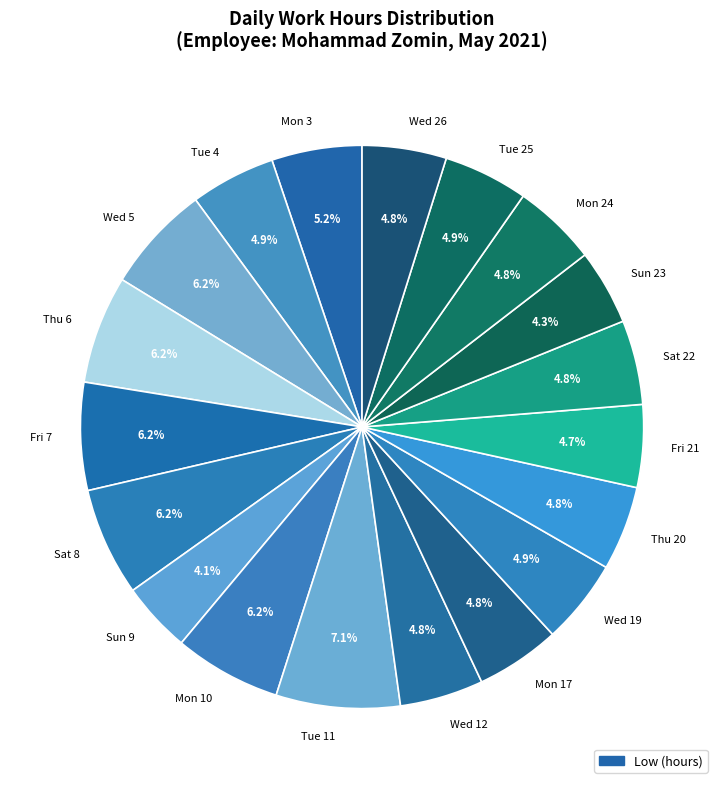

Which category has the biggest portion of the pie?

Tue 11